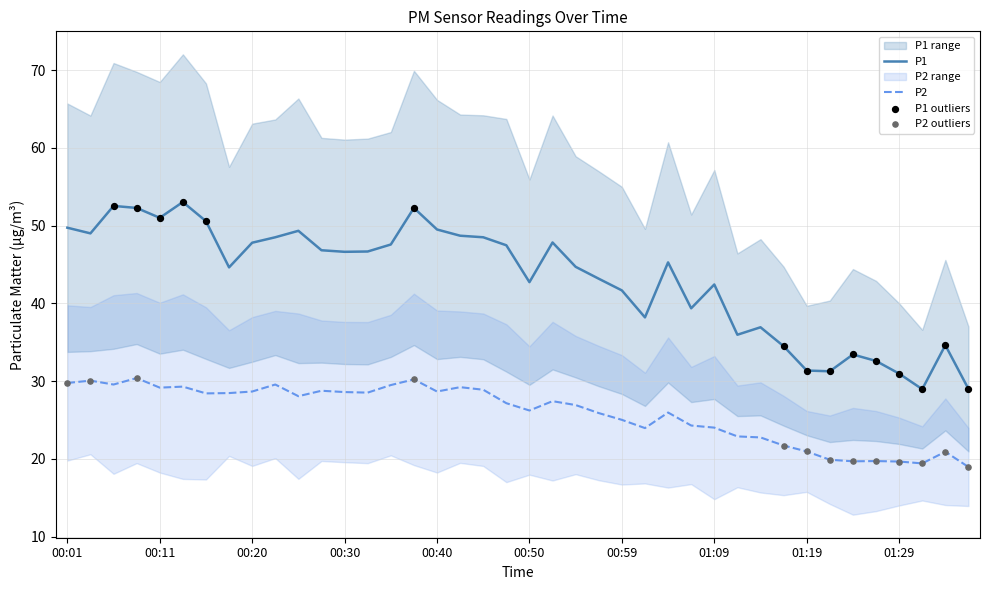

Which series reaches the maximum Y coordinate?

P1